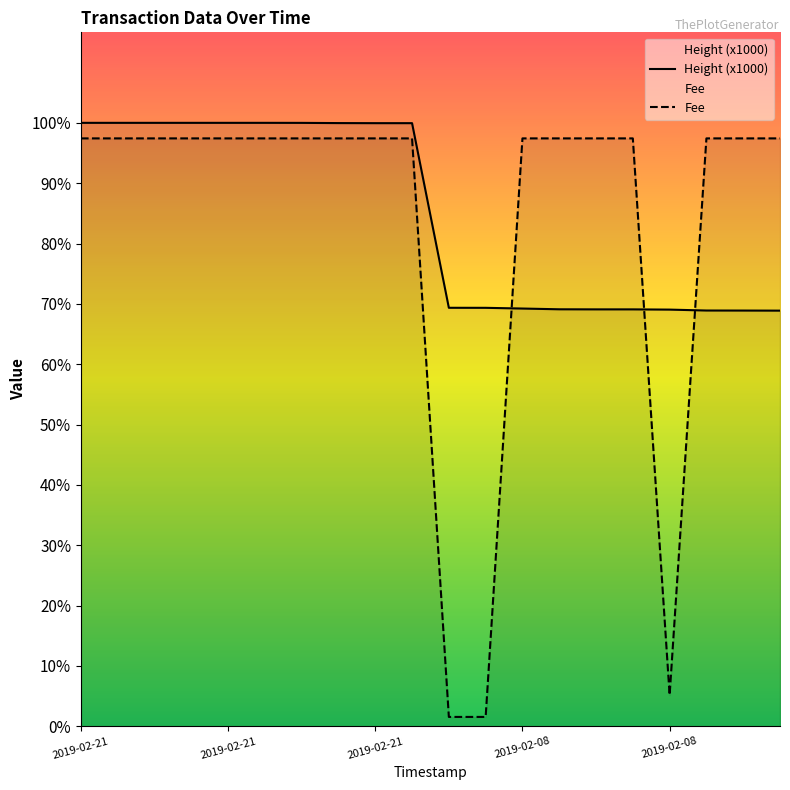

Which series has the largest total across all categories?

Height (x1000)